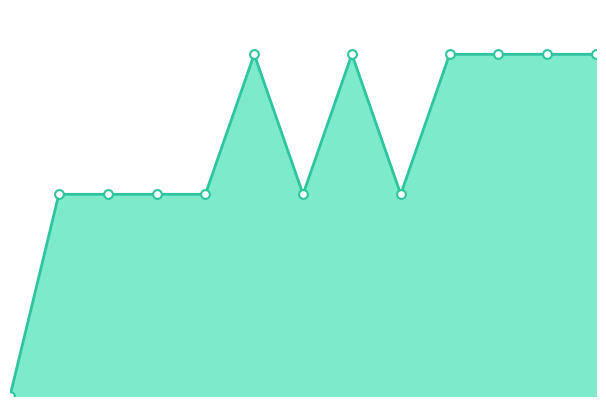

Is this an area chart (filled region under the line)?

Yes